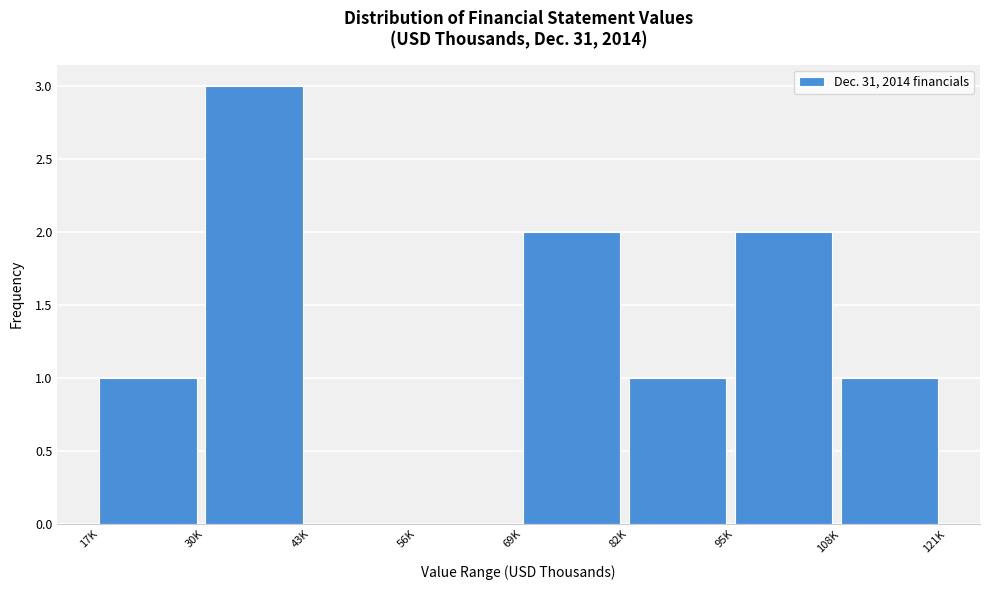

Reading left to right, what are all the values shown in this chart?

17K=1	30K=3	43K=0	56K=0	69K=2	82K=1	95K=2	108K=1